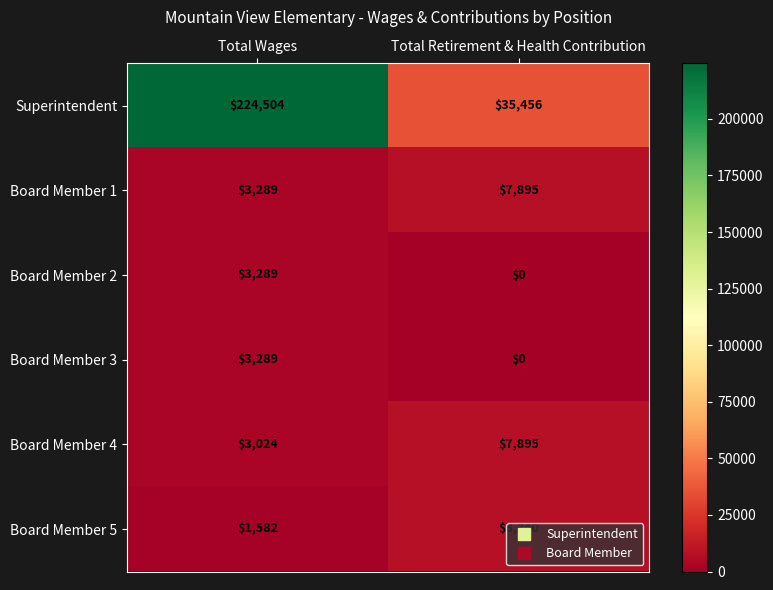

Is it true that Board Member 4 equals 3024 at Total Wages?

True